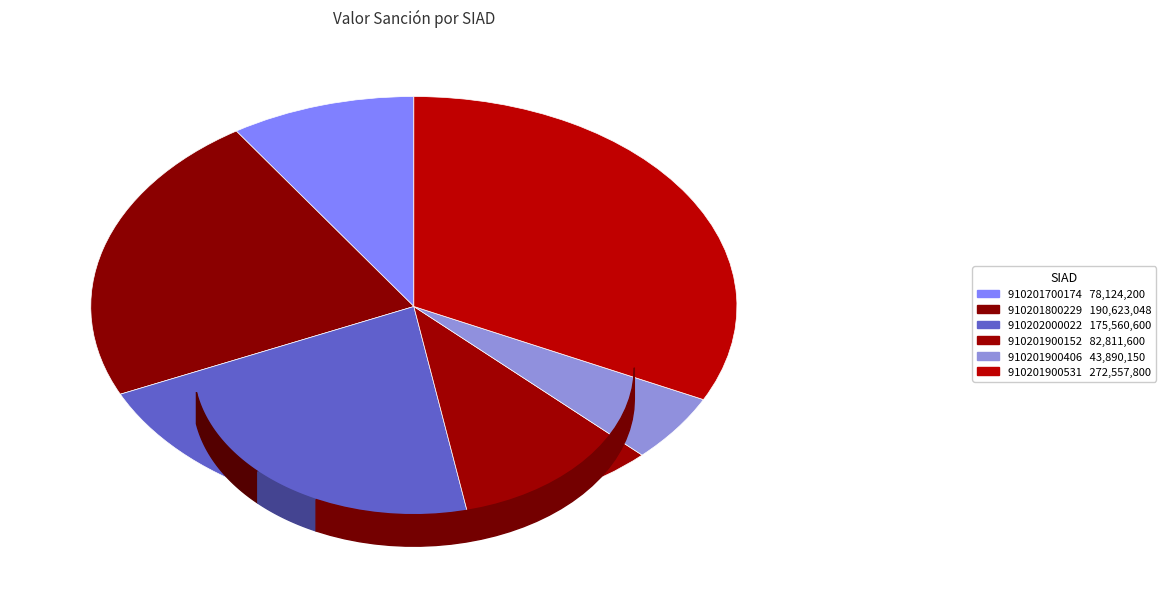

The 910201700174 slice represents 1% of the pie. True or false?

False